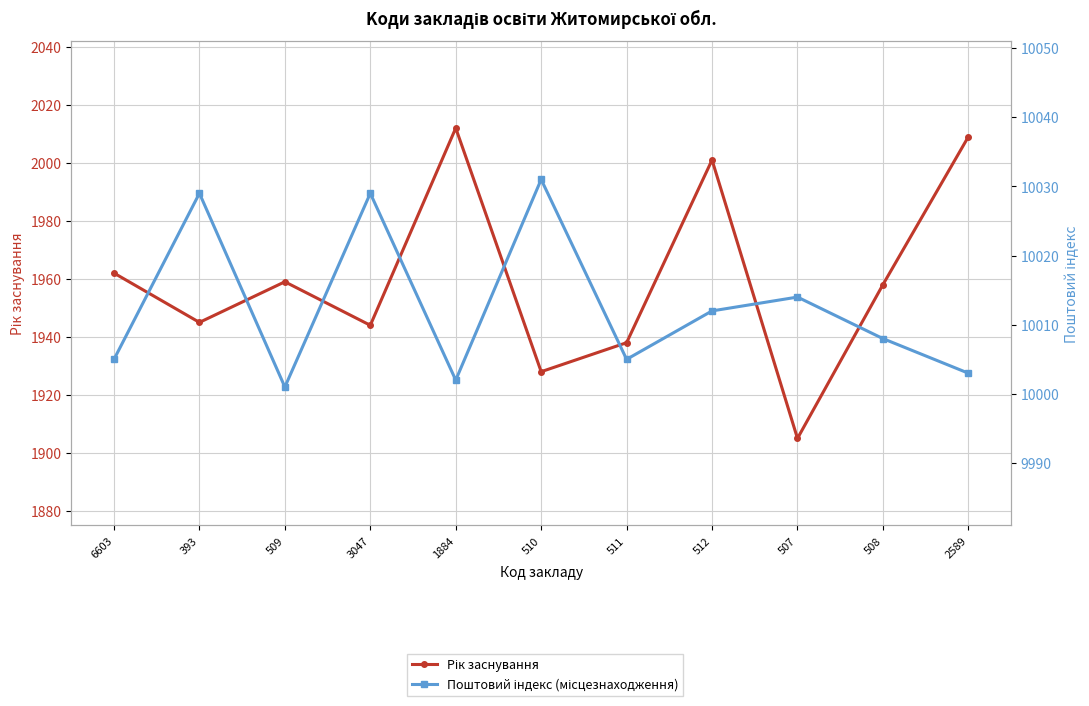

Is this an area chart (filled region under the line)?

No